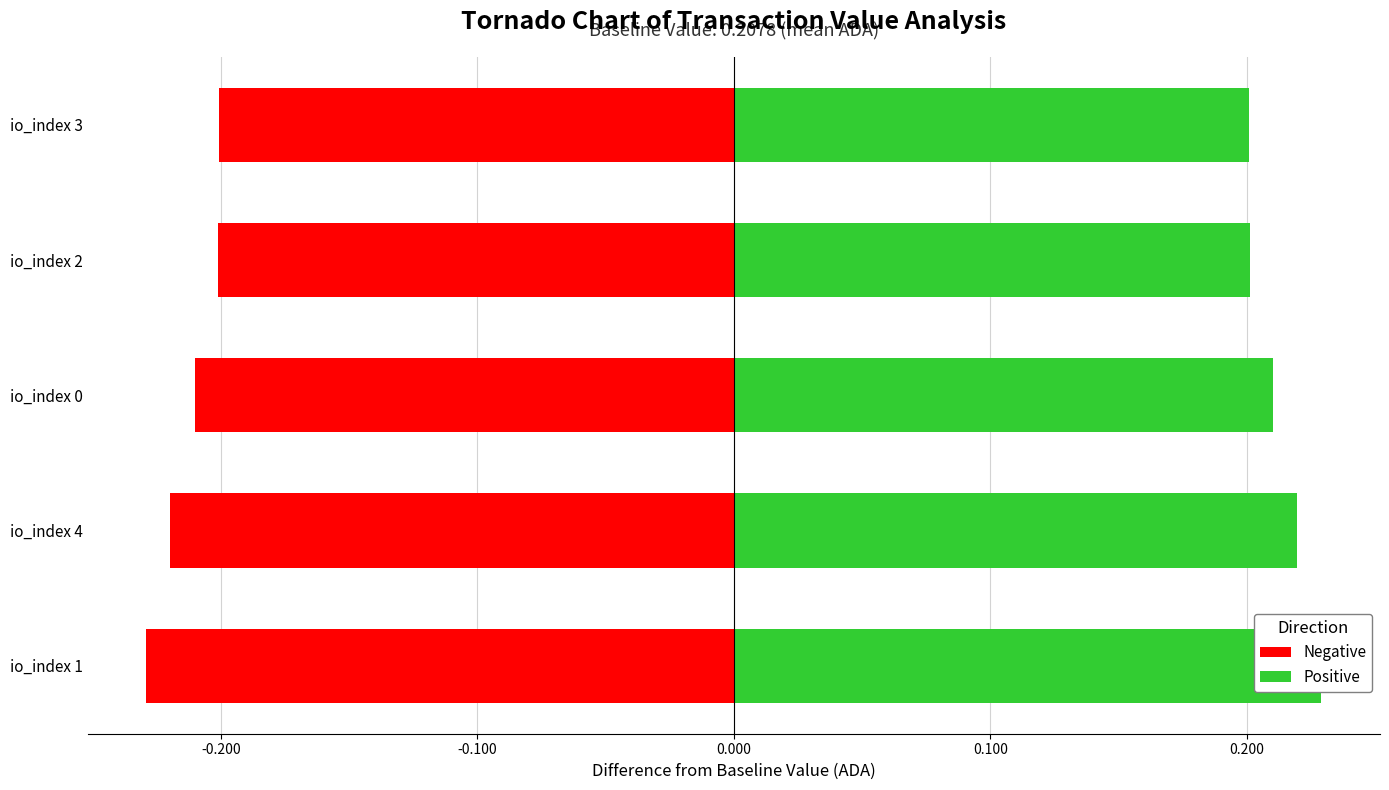

Which series changed the most between io_index 1 and io_index 3?

Negative